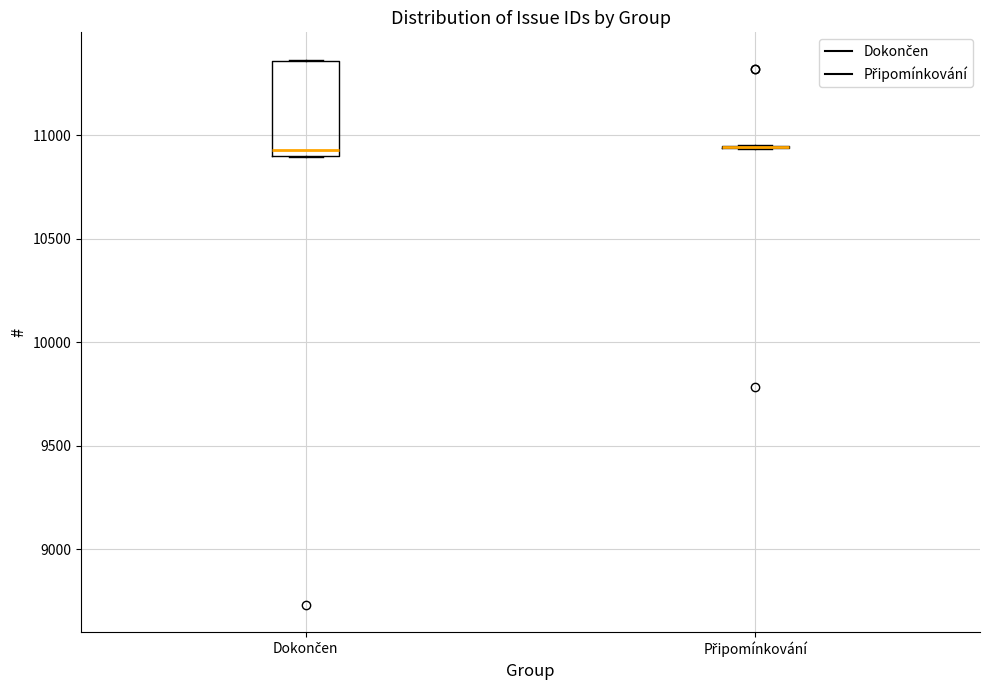

Reading left to right, transcribe this box plot: for each box, give where its median line is, the range the box spans, and where its two whiskers end, as read against the y-axis. The values are not printed on the chart, so give them approximately, as read against the axis.

Dokončen: median 10950, box 10900 to 11350, whiskers 10900 to 11350
Připomínkování: box collapsed to a line at 10950, whiskers 10950 to 10950